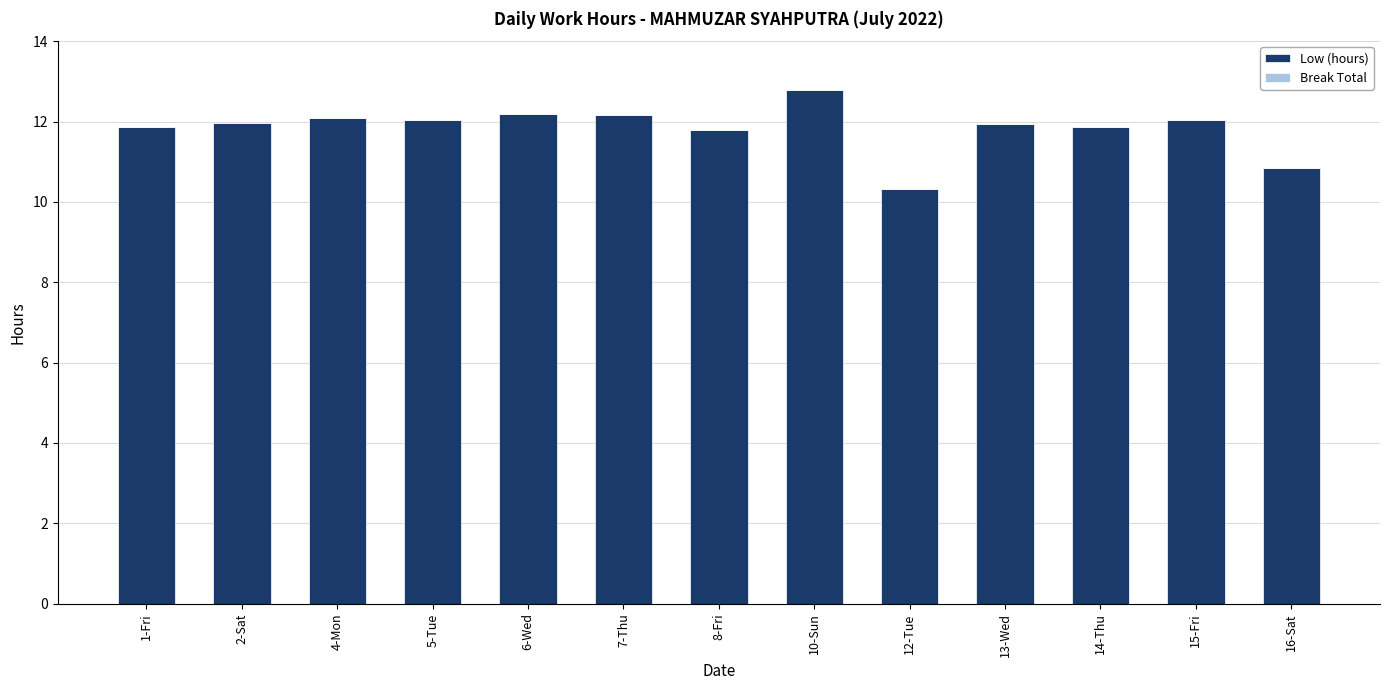

What is the label of the 12th bar from the left?

15-Fri